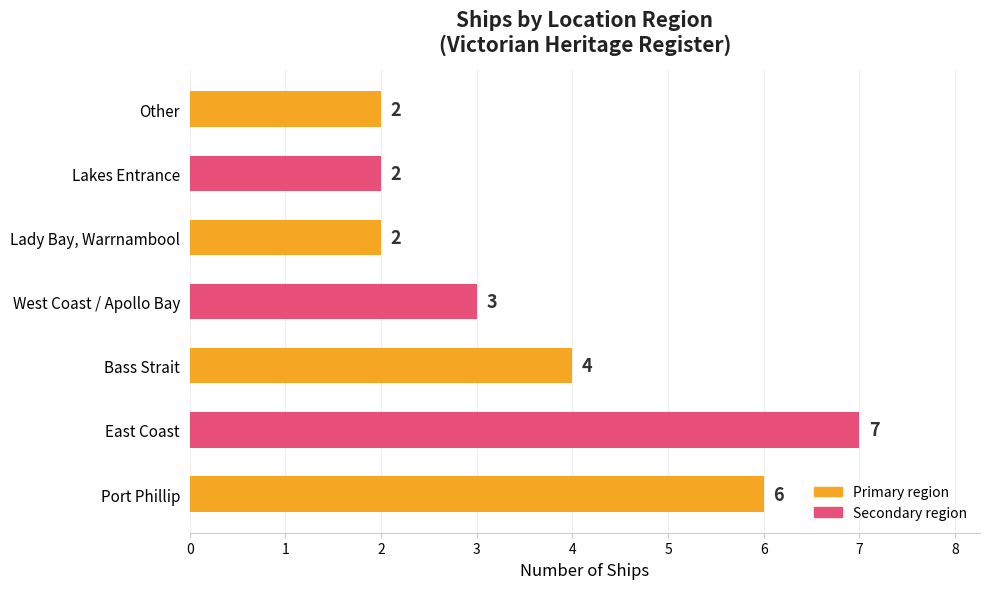

Does the chart contain stacked bars?

No